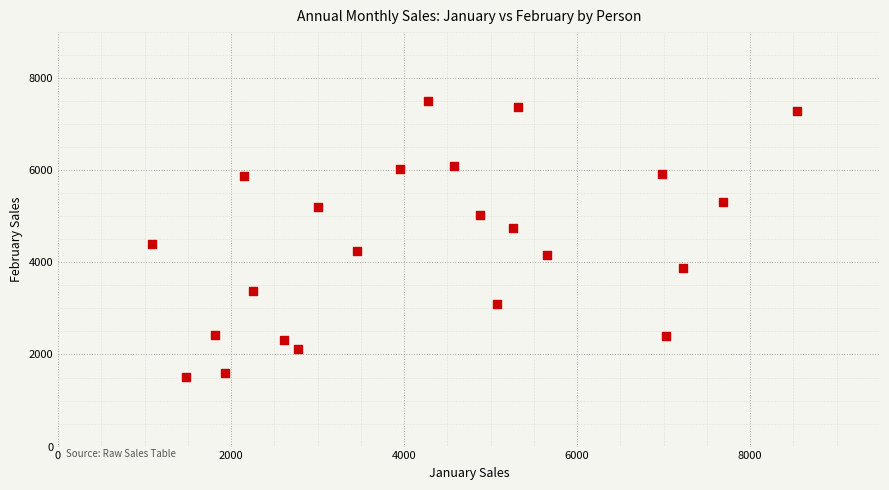

What Y value in the scatter plot is closest to 4503?

4404